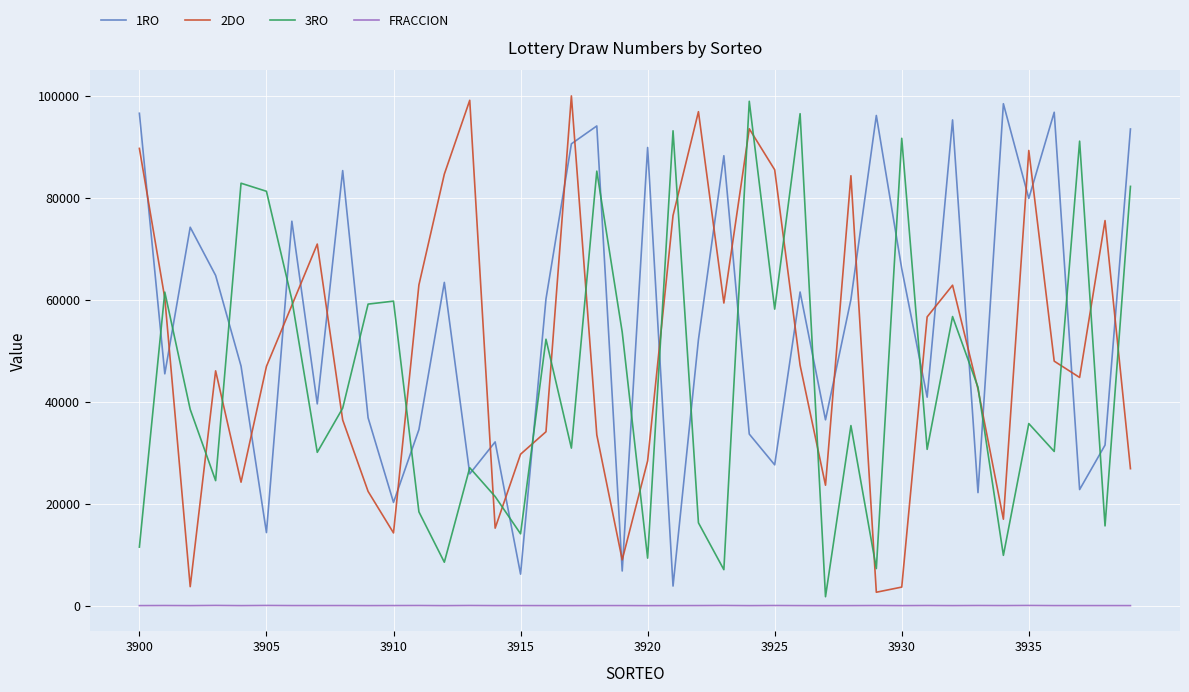

True or false: 2DO and FRACCION intersect in this chart.

False